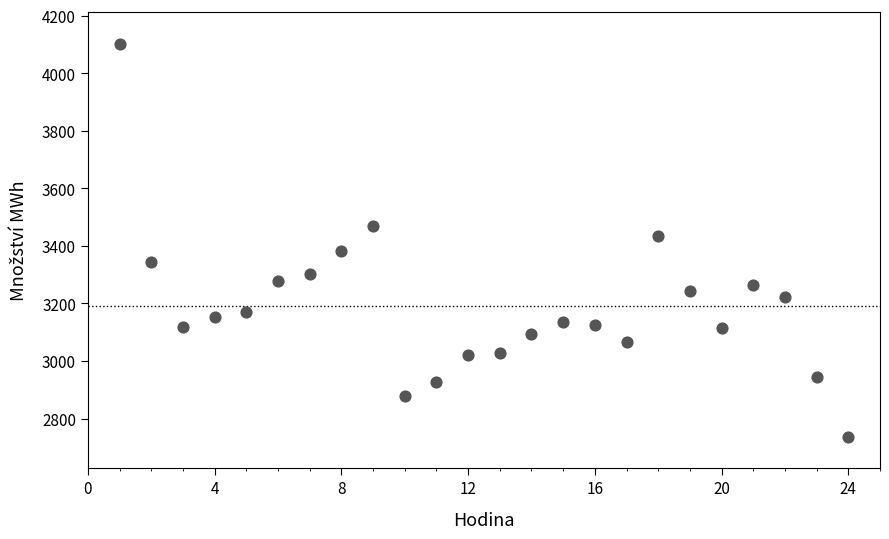

What is the range of Y values (max minus min)?

1366.5